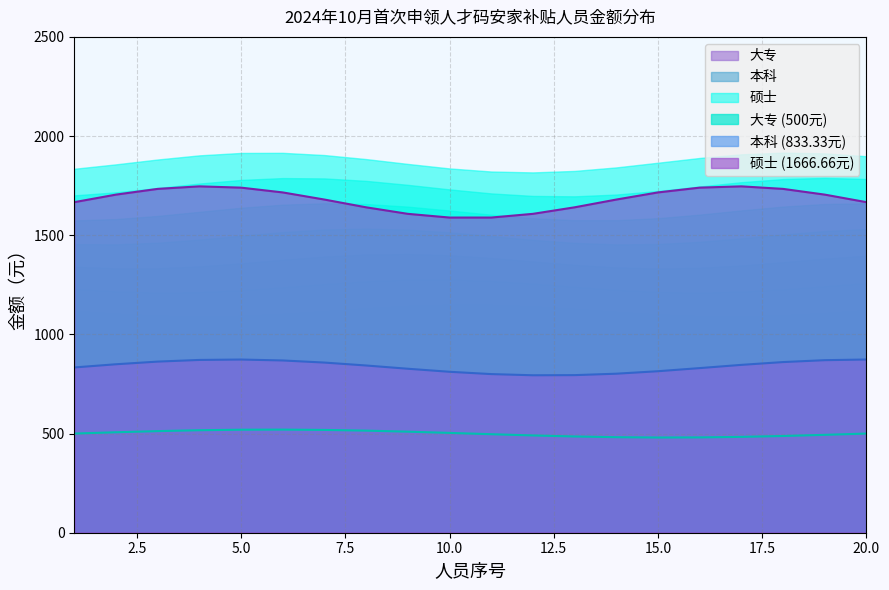

What is the minimum value for 本科 (833.33元)?

793.9